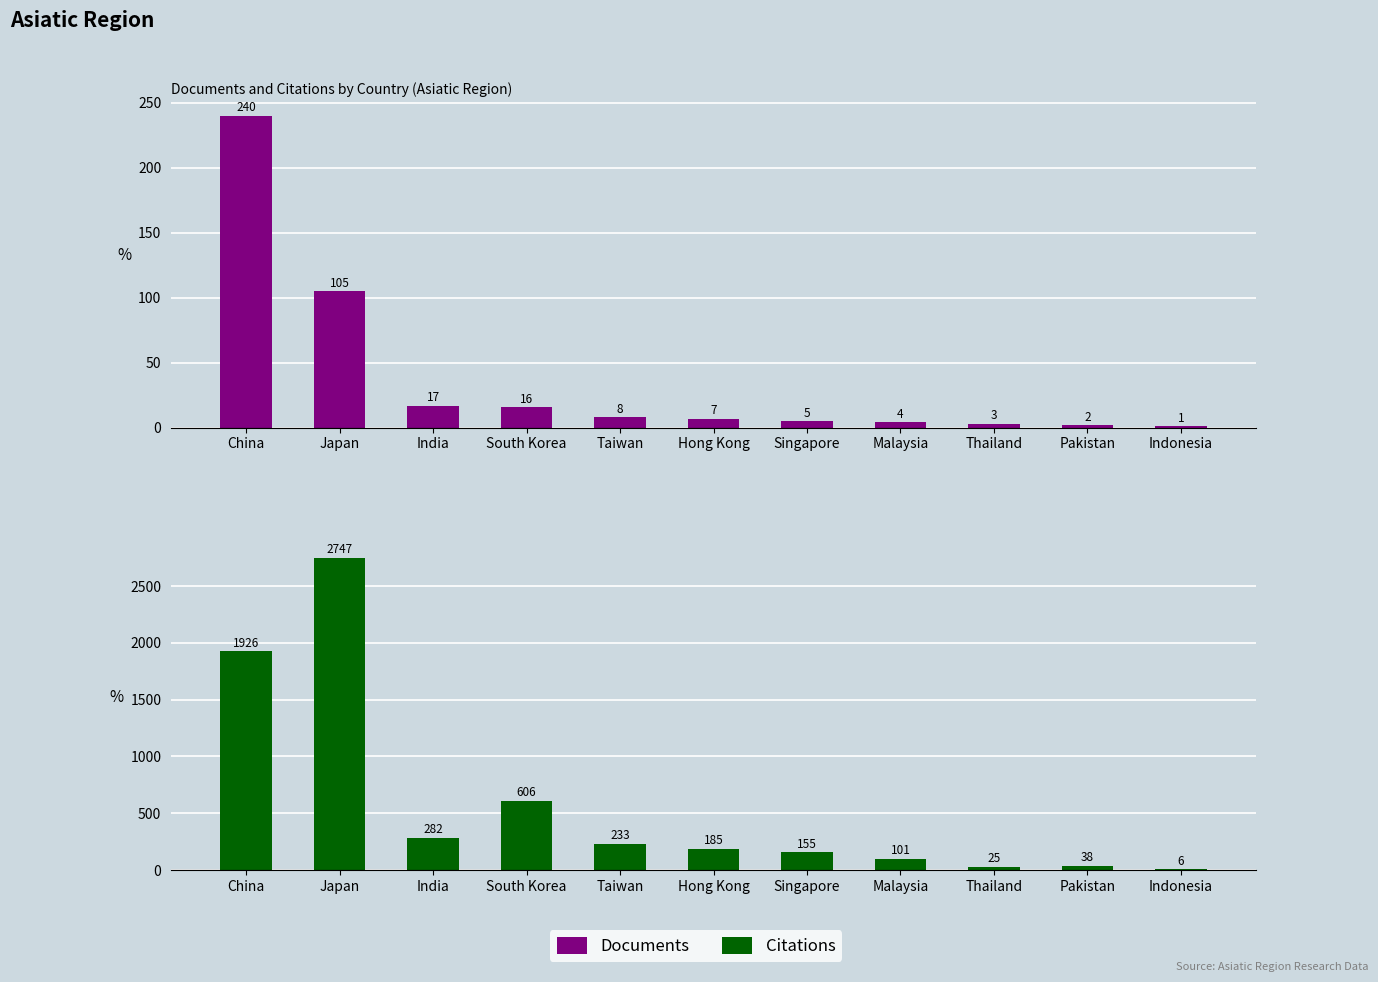

What is the label of the 7th bar from the left?

Singapore